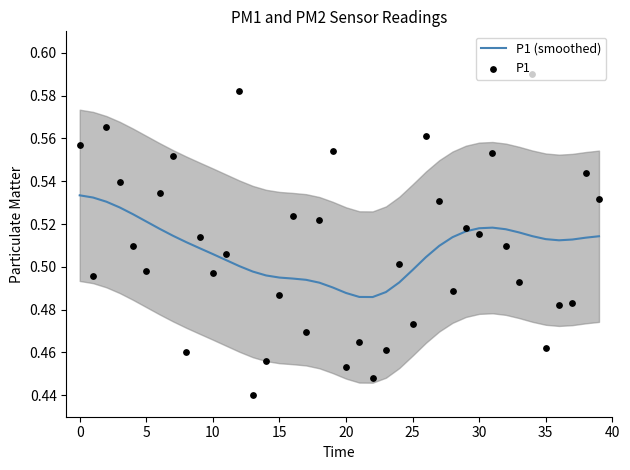

What are all the series names shown in the legend?

P1 (smoothed), P1